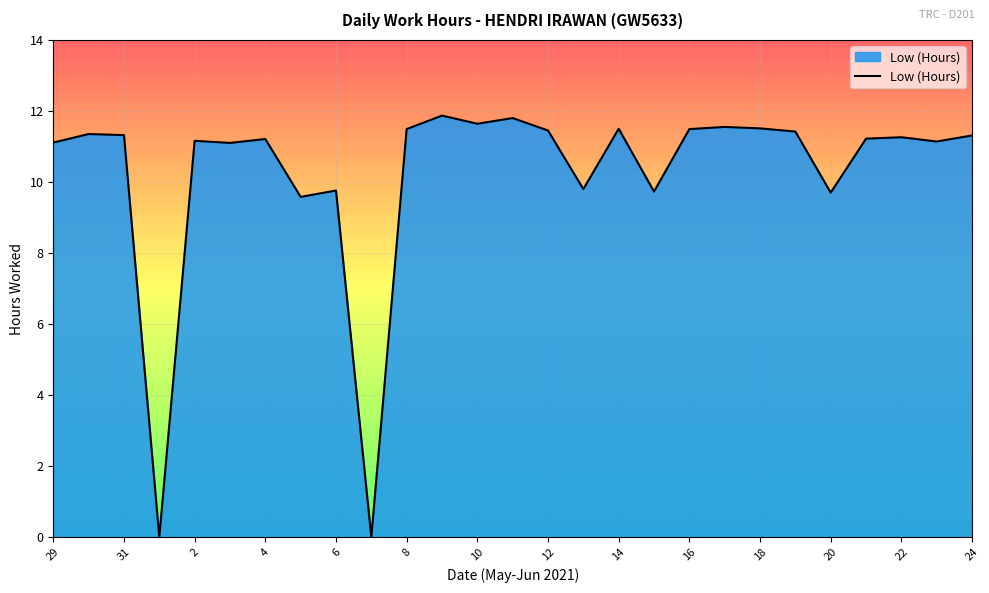

What is the maximum value shown in the chart?

11.9